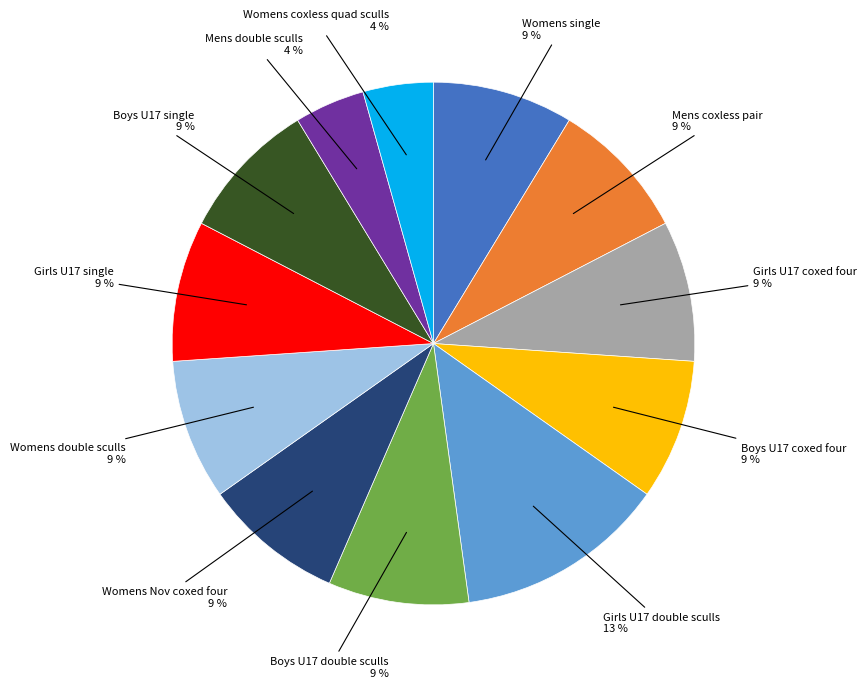

Is there a majority slice in this chart?

No